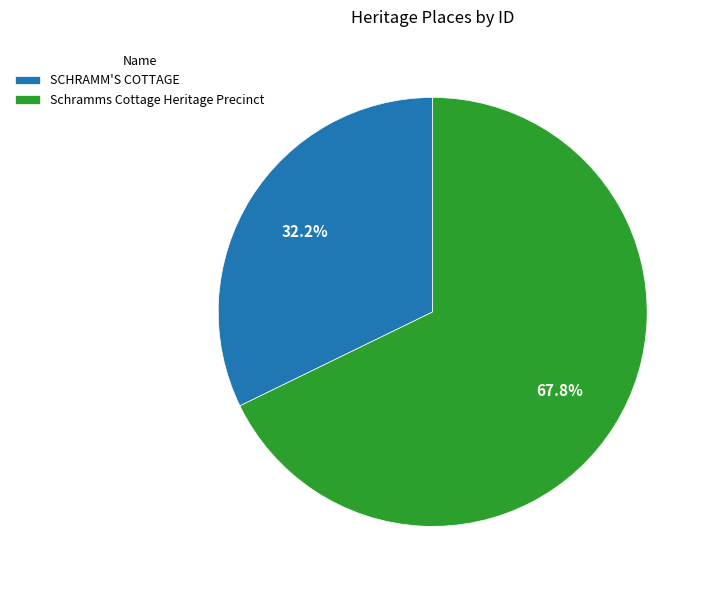

Which category has the smallest portion of the pie?

SCHRAMM'S COTTAGE